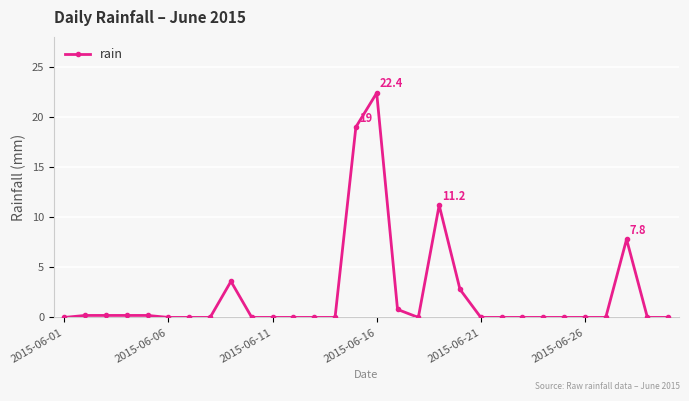

What is the difference between the maximum and minimum values?

22.4